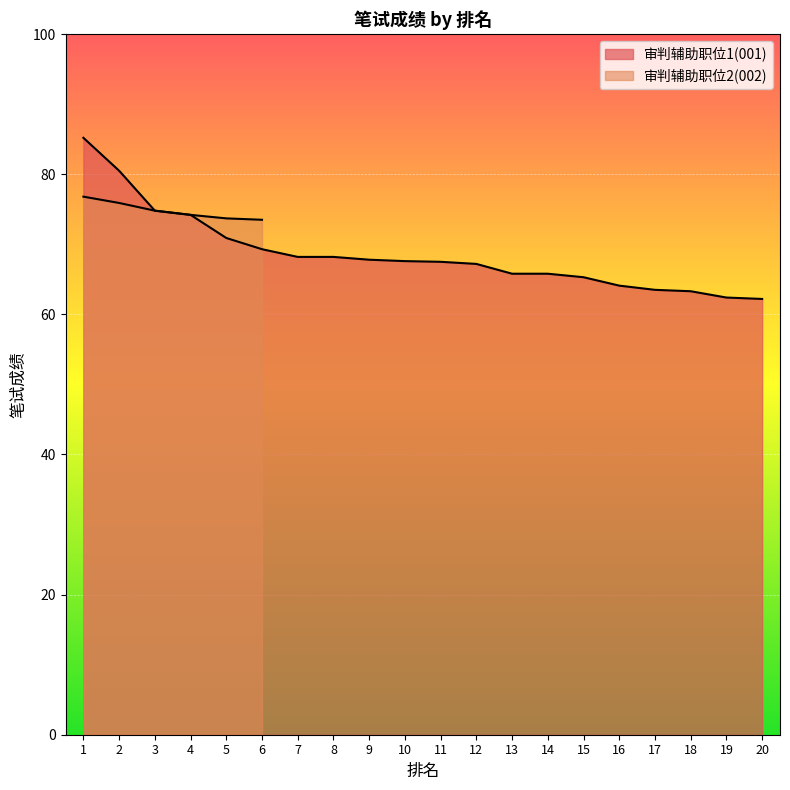

Reading right to left, extract all data points from this chart.

20=62.2	19=62.4	18=63.3	17=63.5	16=64.1	15=65.3	14=65.8	13=65.8	12=67.2	11=67.5	10=67.6	9=67.8	8=68.2	7=68.2	6=69.3	5=70.9	4=74.2	3=74.8	2=80.5	1=85.2